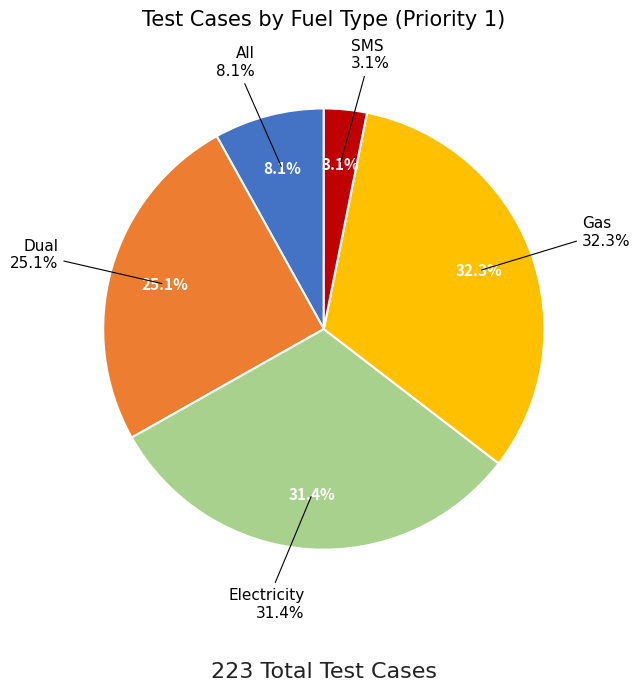

Which category has the smallest portion of the pie?

SMS